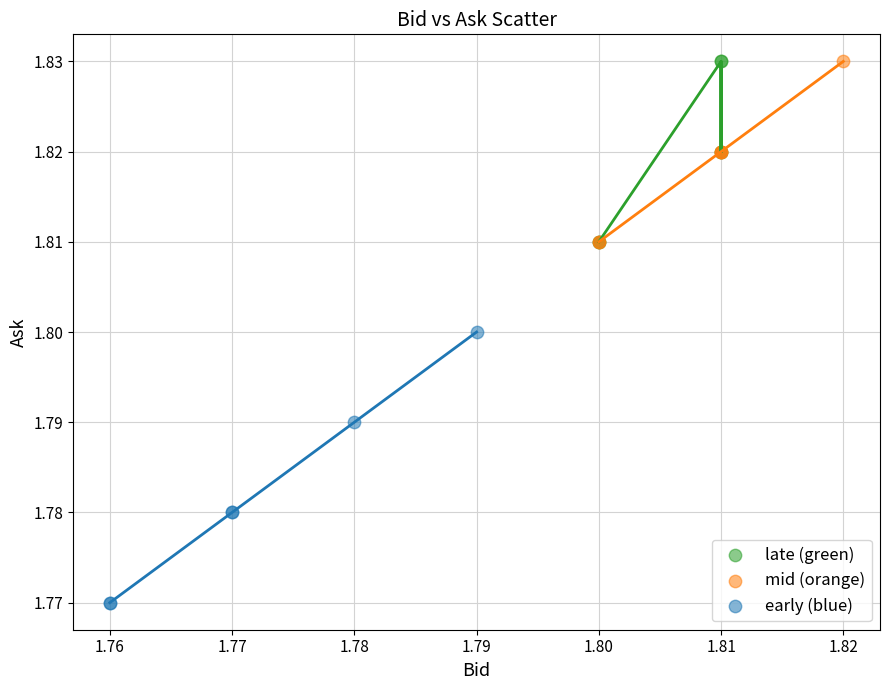

Which series reaches the minimum Y coordinate?

early (blue)